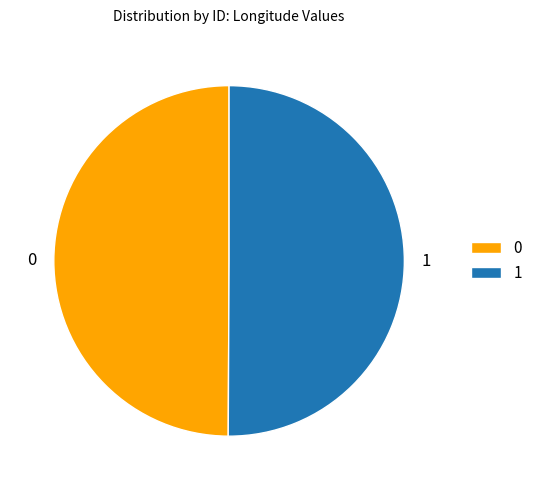

How many segments does this pie chart have?

2